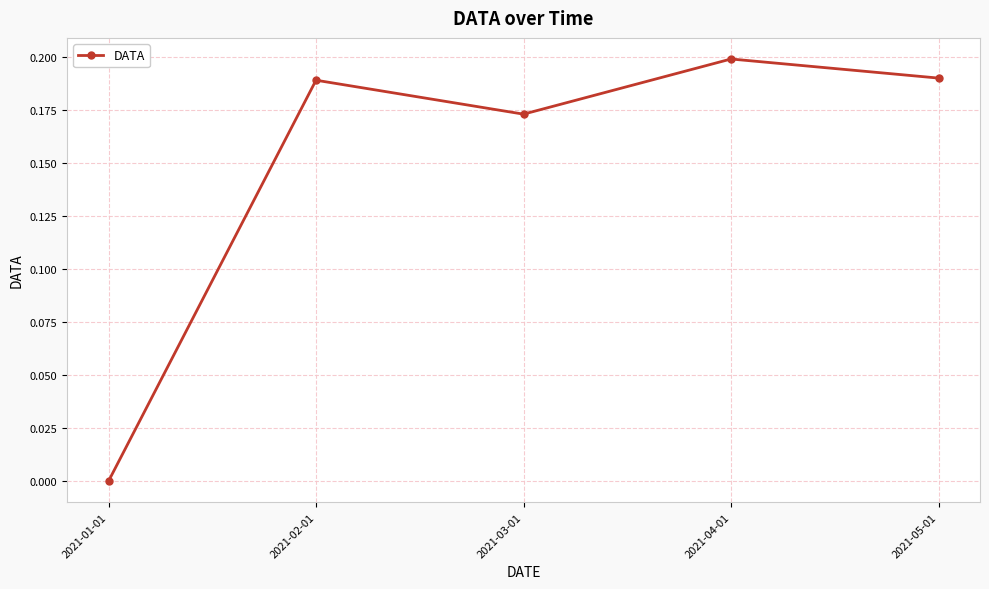

True or false: the data shows 0.2 at 2021-05-01.

True